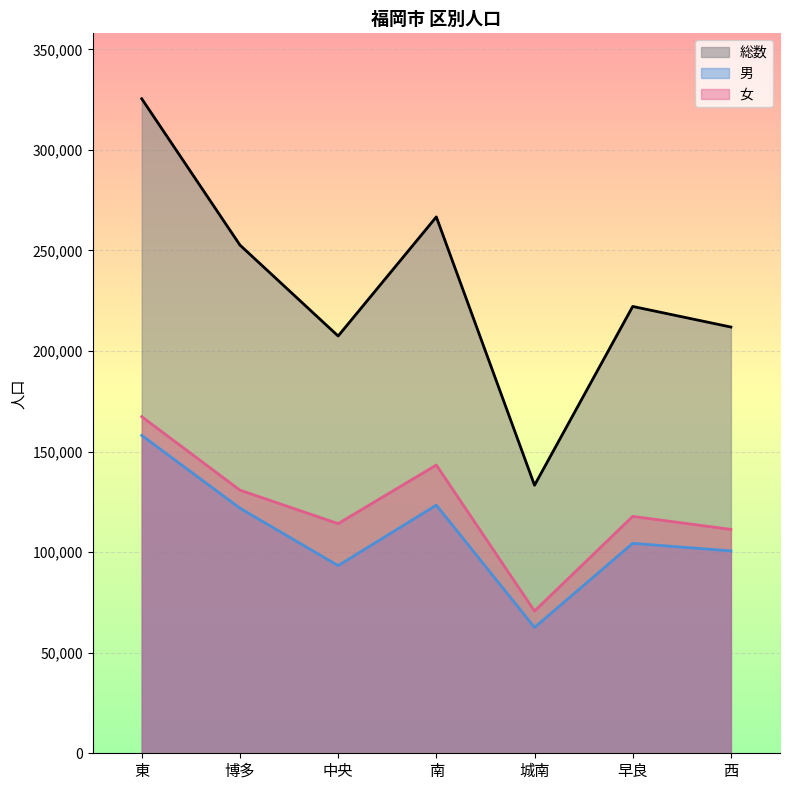

True or false: 総数 and 男 cross at least once.

False